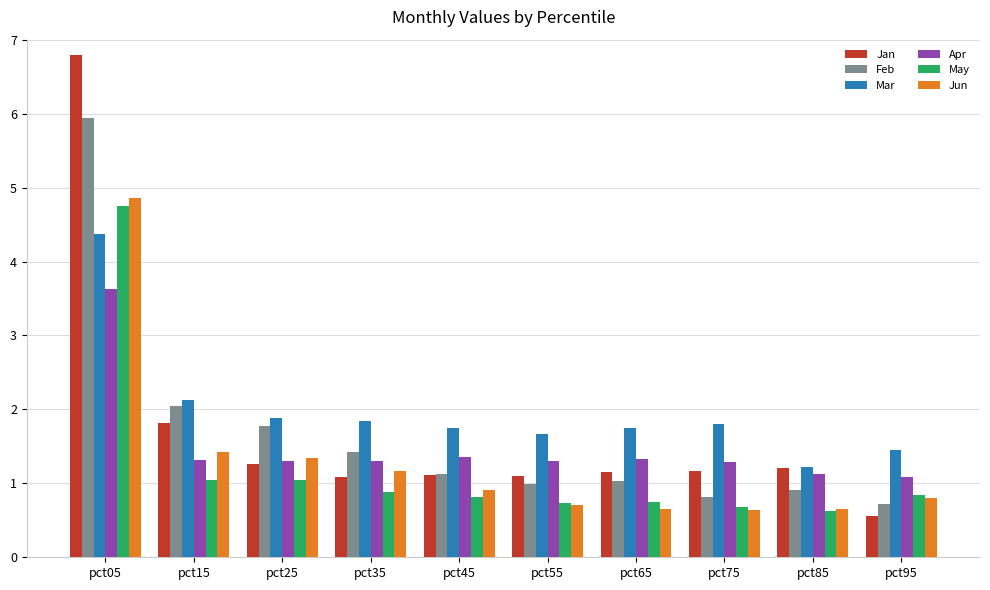

What are all the series names shown in the legend?

Jan, Feb, Mar, Apr, May, Jun